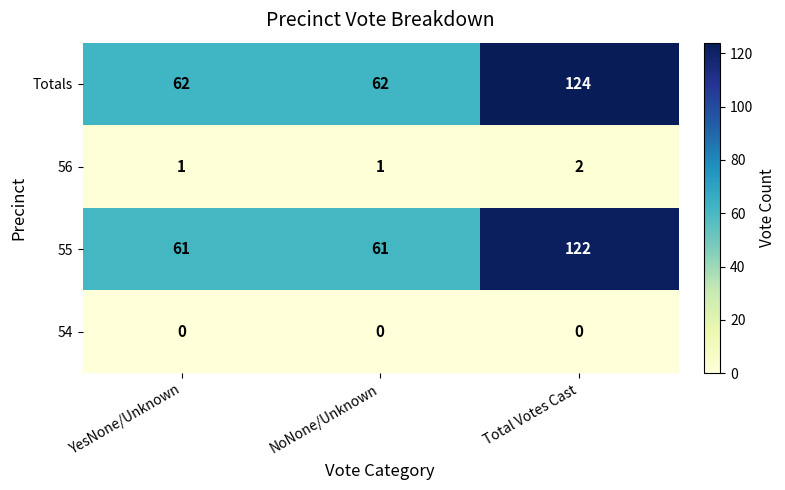

What is the difference between the highest and lowest values at YesNone/Unknown?

62